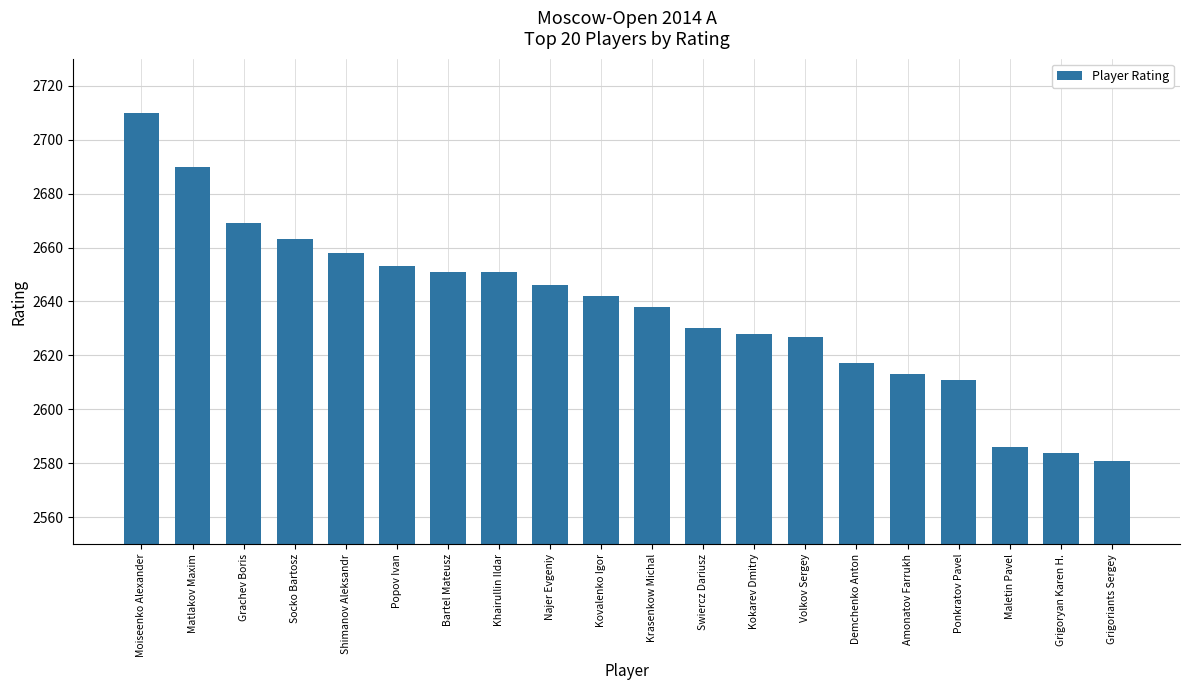

Where does the data first go above 2642?

Moiseenko Alexander